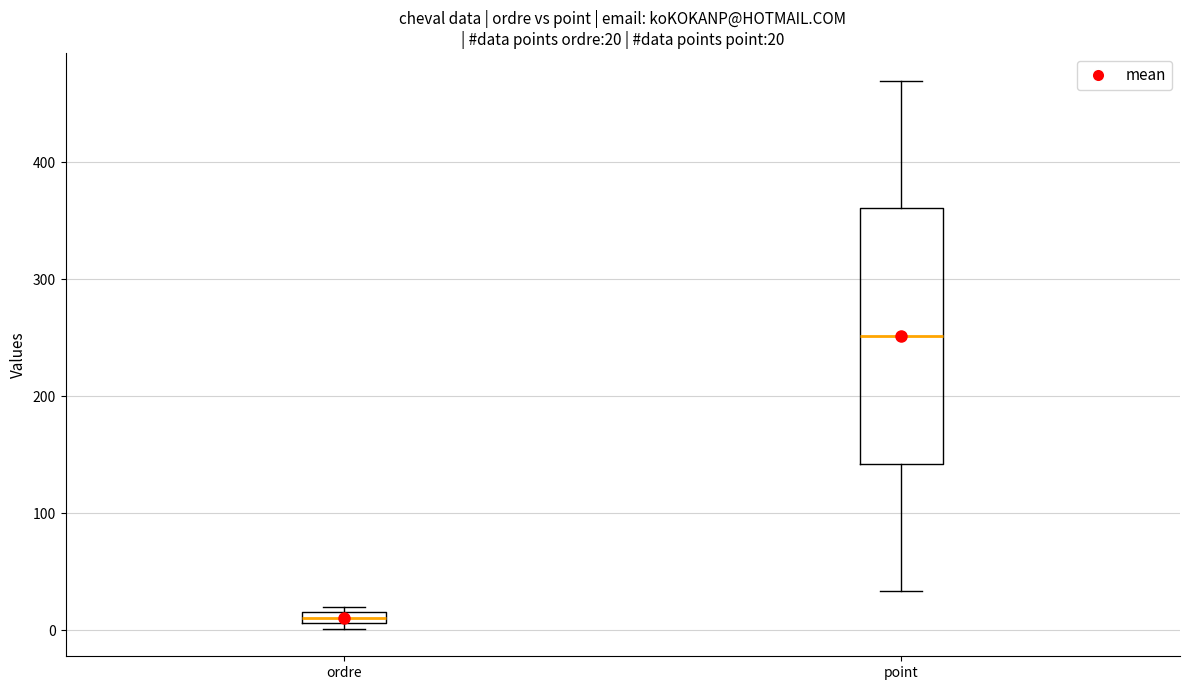

Which box is the tallest, from its lower edge to its upper edge?

point